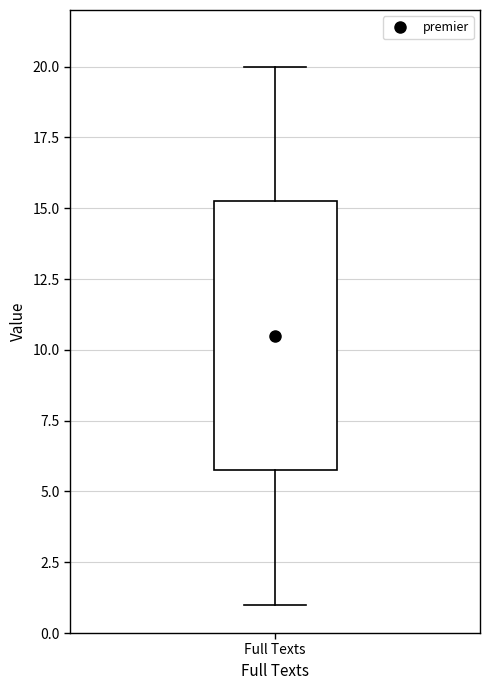

Transcribe this box plot: give where the median line is, the range the box spans, and where the two whiskers end, as read against the y-axis. The values are not printed on the chart, so give them approximately, as read against the axis.

median 10.5, box 6.0 to 15.5, whiskers 1.0 to 20.0